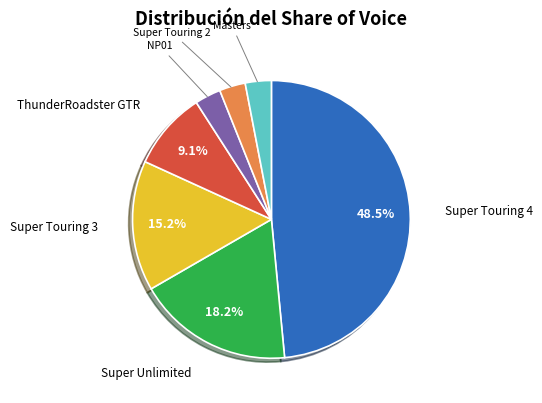

Approximately how many times larger is the value at Super Touring 4 compared to Super Touring 3?

3.2